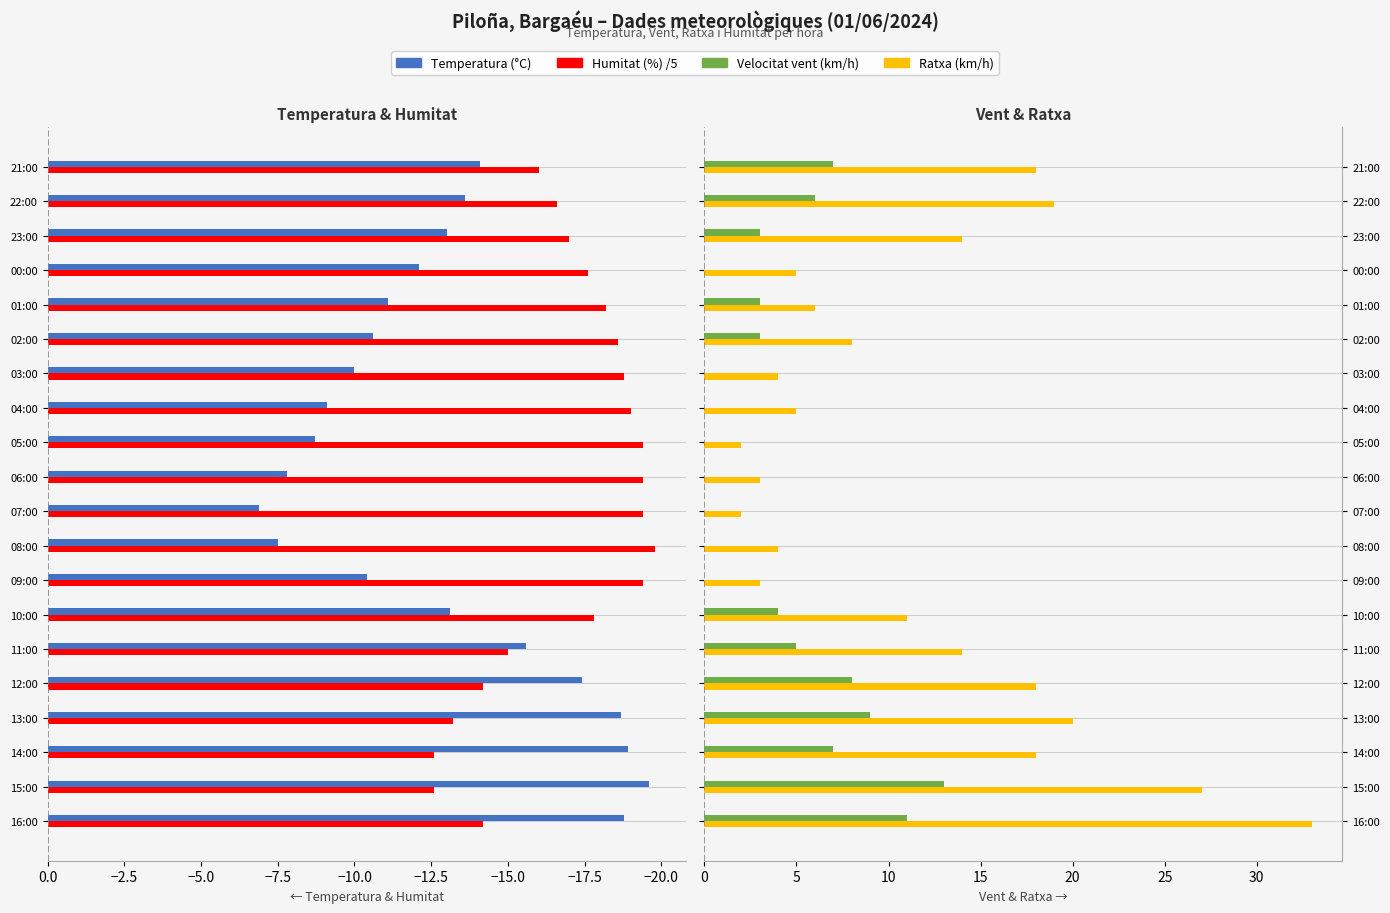

What is the maximum value for Humitat (%) /5?

-12.6